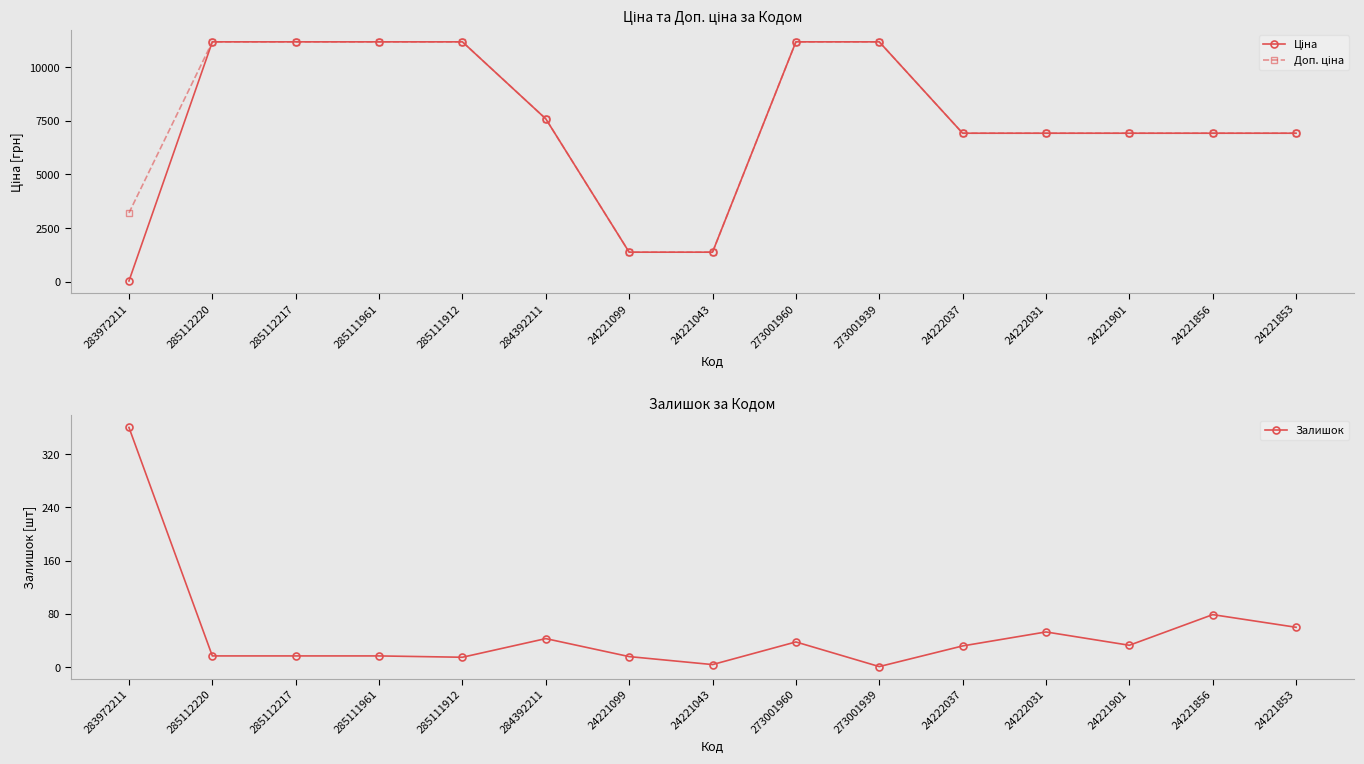

What is the sum of all Доп. ціна values?

115308.8